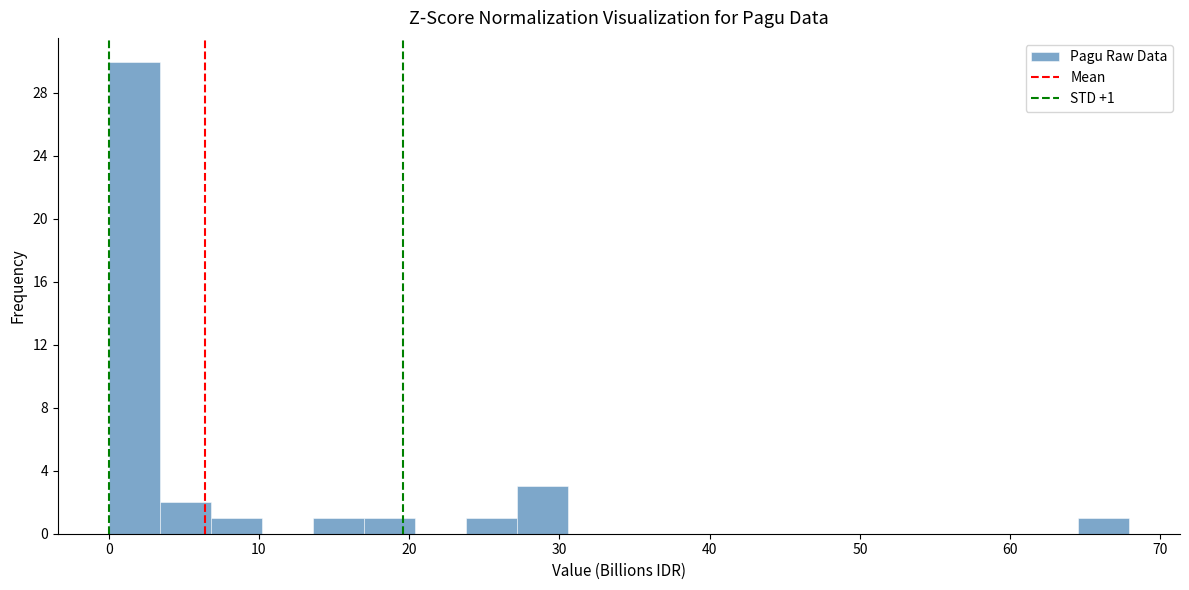

Around what value on the x-axis is the tallest bar? Give the approximate position of its centre, as read against the axis.

2